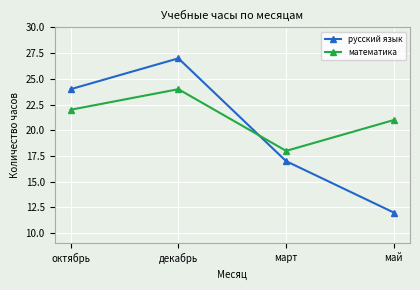

After their last crossing, which series has the higher values: русский язык or математика?

математика